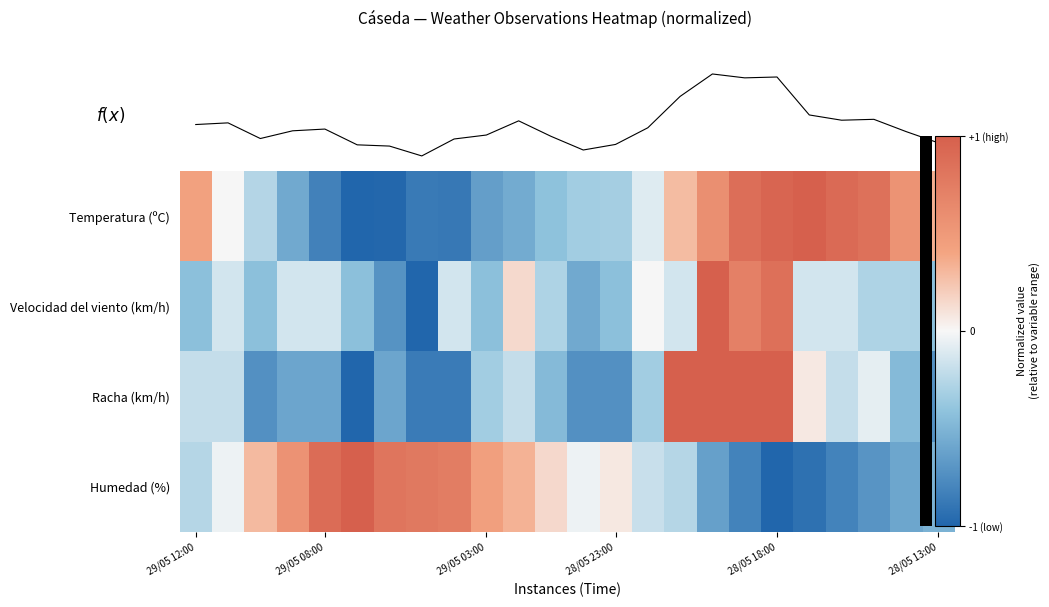

How many values in Humedad (%) are above zero?

11